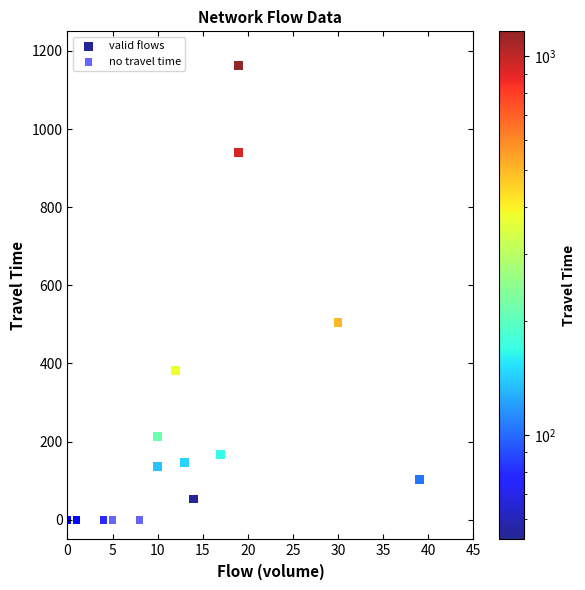

Which series contains the highest Y value?

valid flows